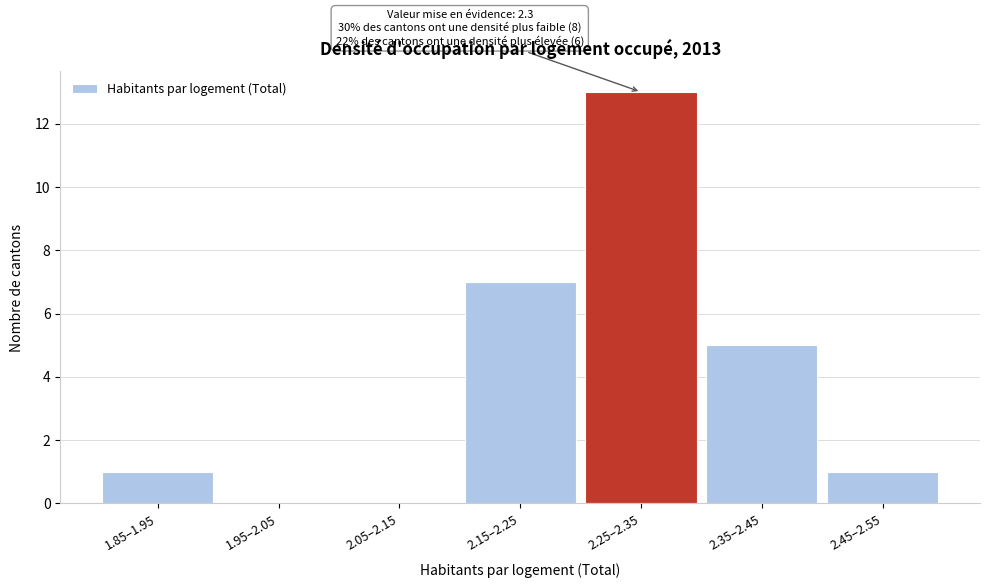

Reading left to right, transcribe all the data shown in this chart.

1.85–1.95=1	1.95–2.05=0	2.05–2.15=0	2.15–2.25=7	2.25–2.35=13	2.35–2.45=5	2.45–2.55=1